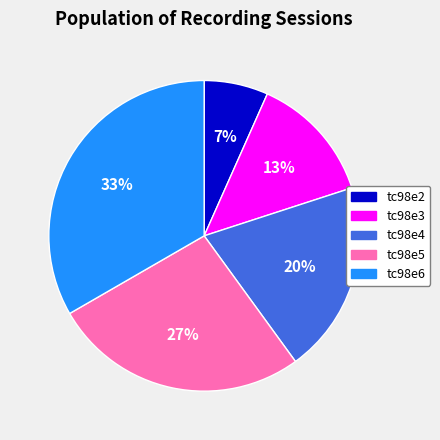

Which slice is the smallest?

tc98e2